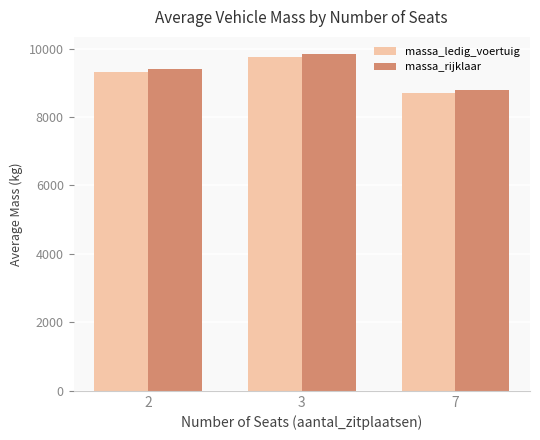

The massa_ledig_voertuig series shows 5570.3 at 3. True or false?

False